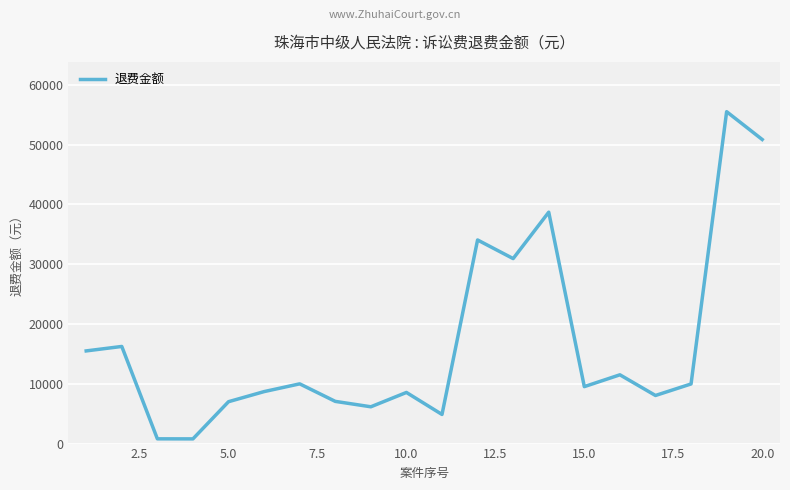

What is the difference between the maximum and minimum values?

54724.8